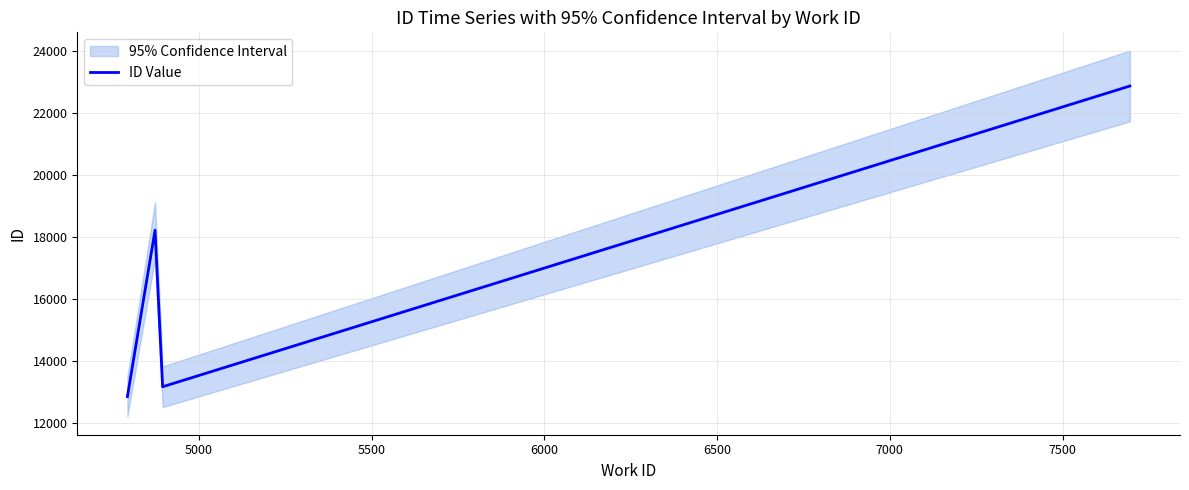

Does the chart display data point markers on the line(s)?

No